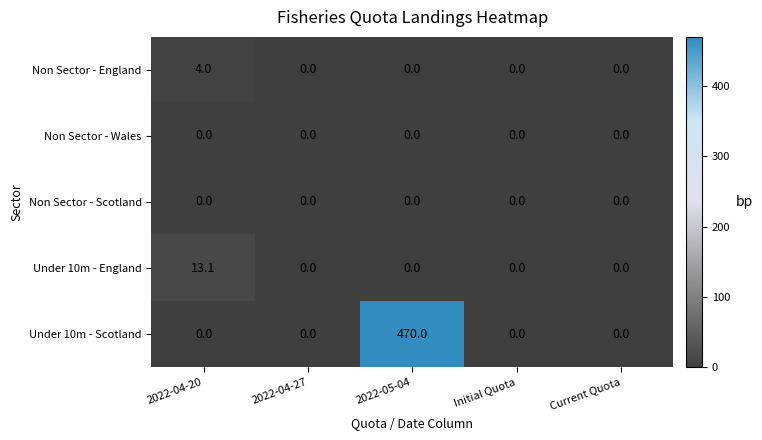

The Under 10m - Scotland series shows -144.3 at 2022-04-20. True or false?

False